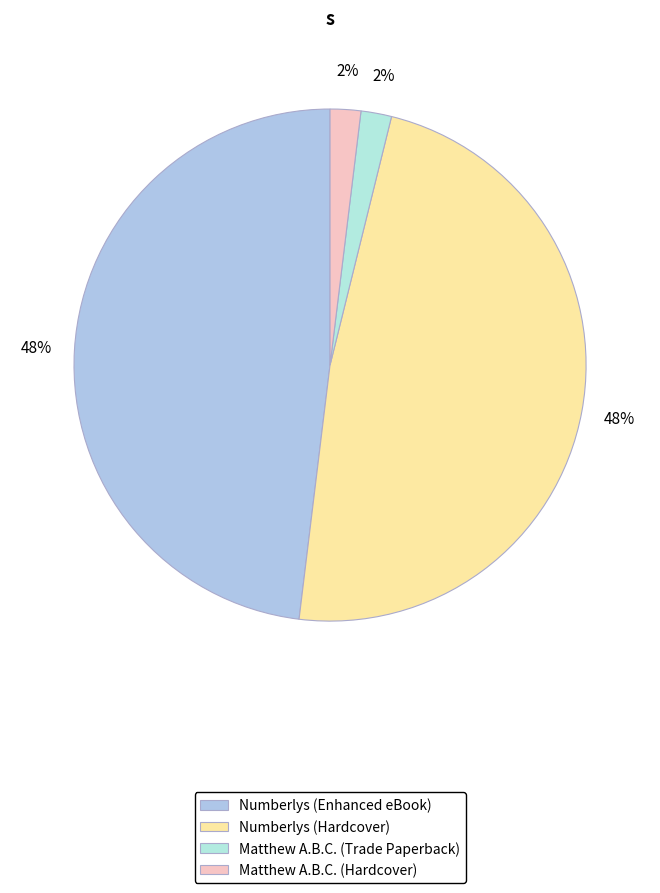

To the nearest percent, what is the difference between the largest and smallest slice percentages?

46%